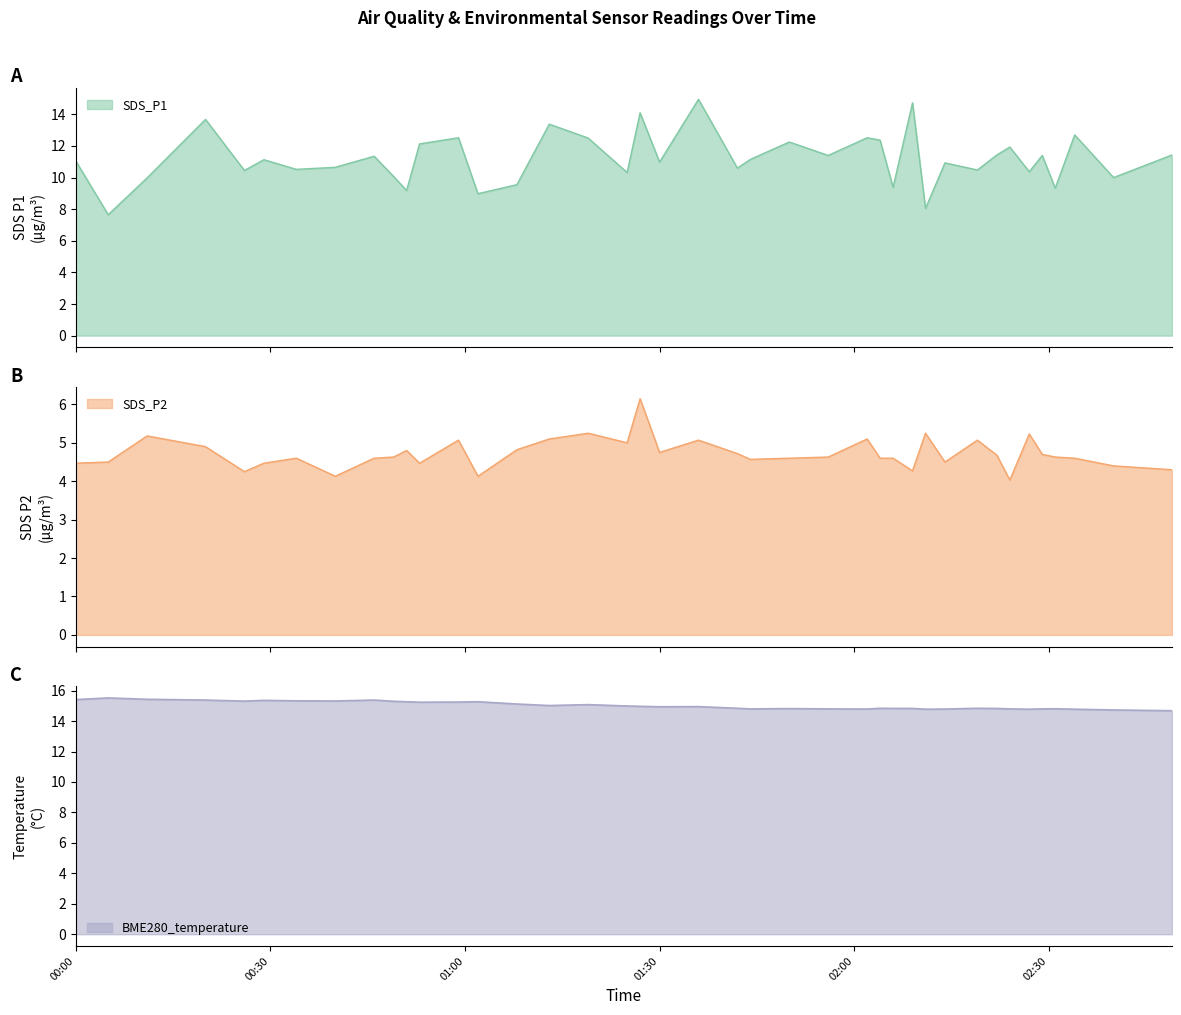

What is the lowest value of the BME280_temperature series?

14.7